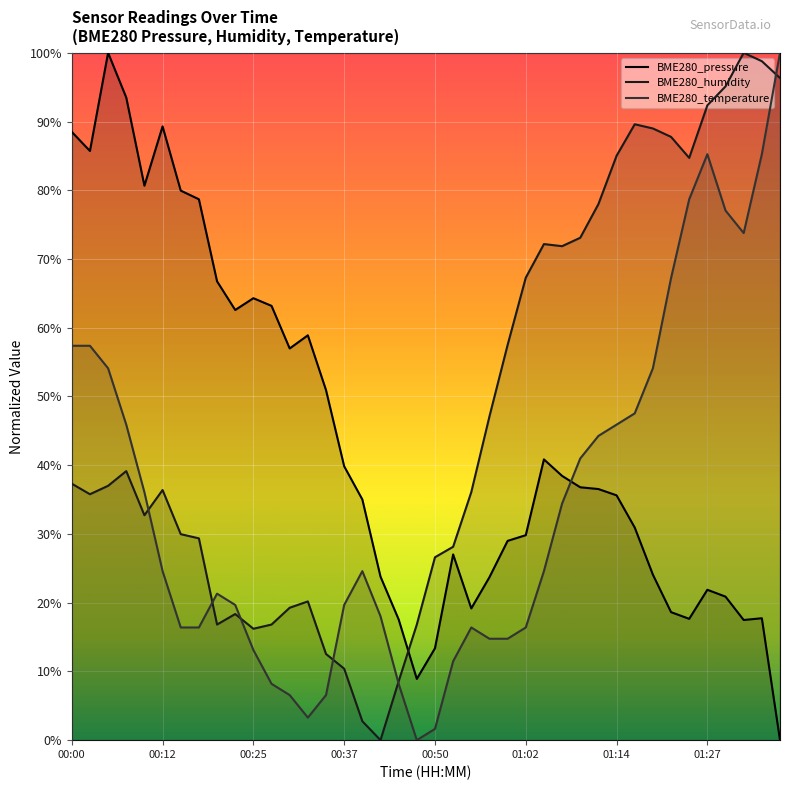

What is the label of the 16th point from the left?

00:37